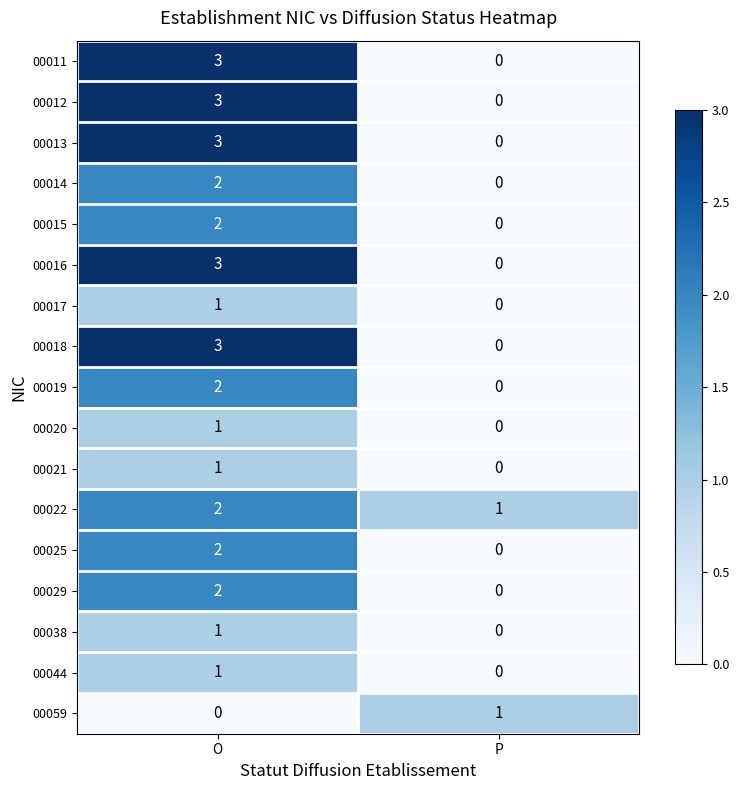

Where is 00021 nearest to the value 0?

P